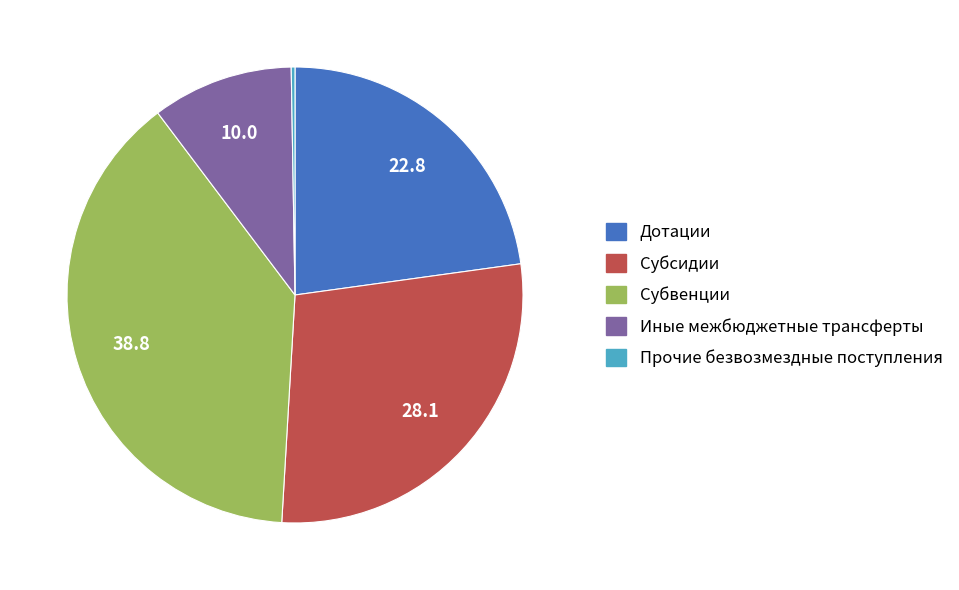

Does Иные межбюджетные трансферты account for over 50% of the chart?

No